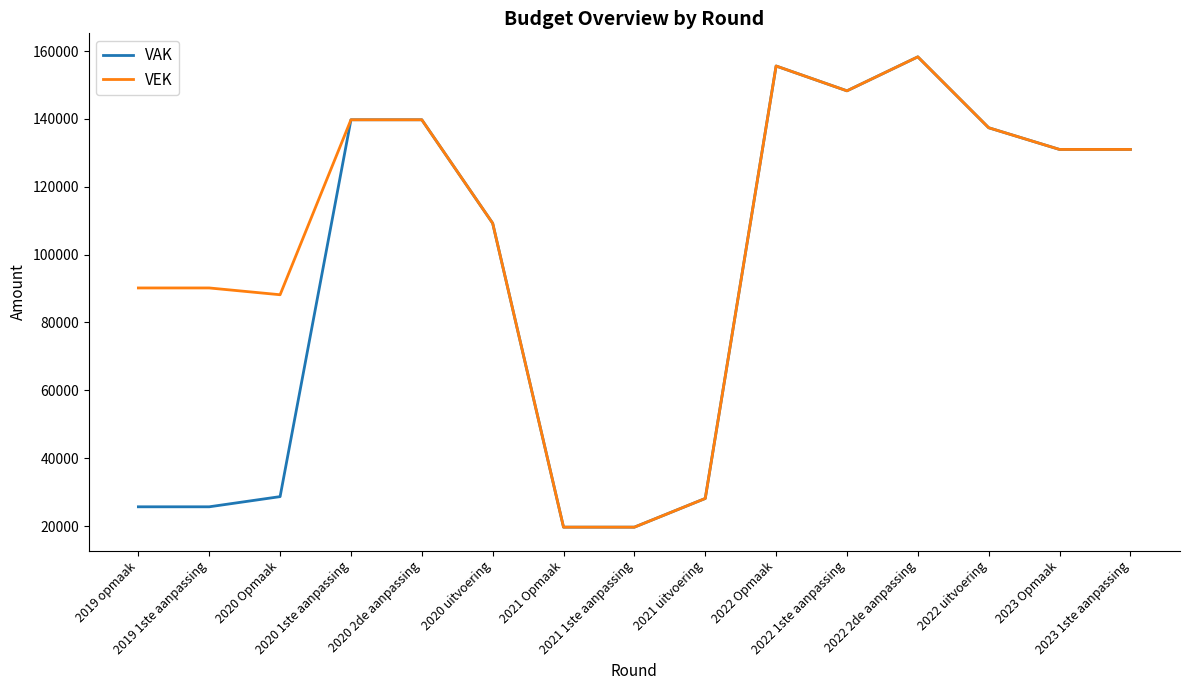

What is the maximum value for VAK?

158284